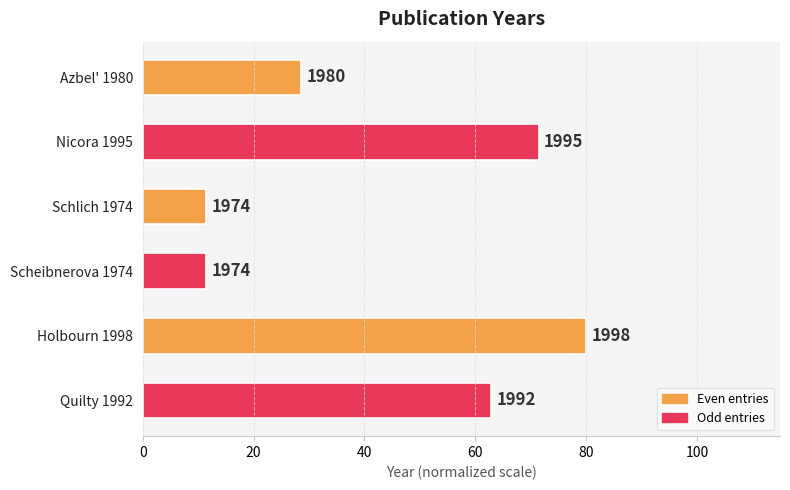

Does the chart contain any negative values?

No